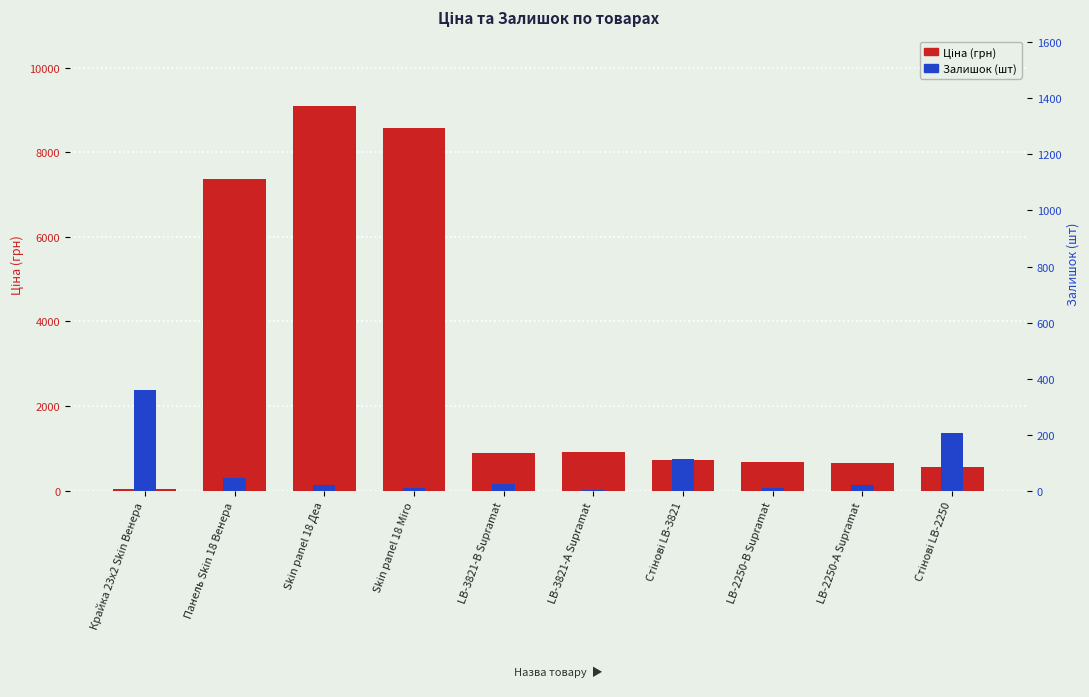

What is the lowest value of the Залишок (шт) series?

2.0